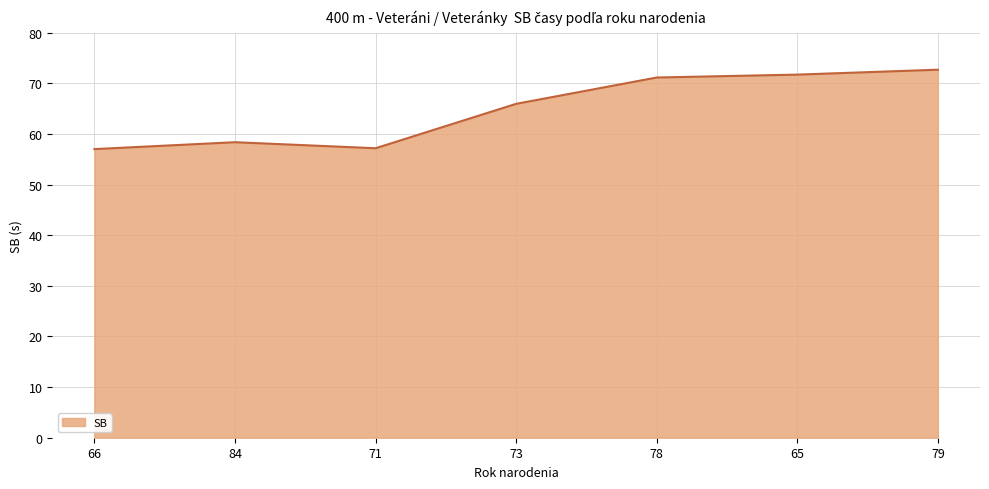

At which label is the value closest to 64?

73